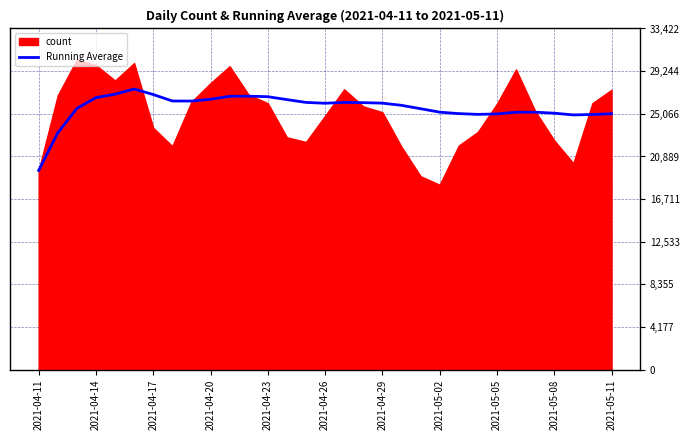

What is the value of the 18th point from the left?

26160.3